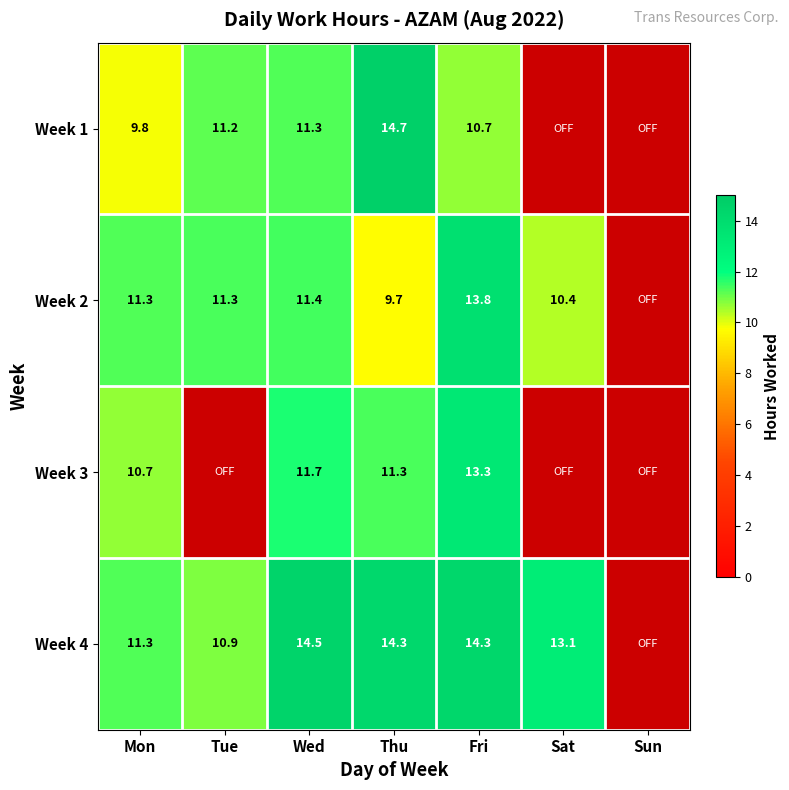

Between Mon and Fri, which is larger?

Fri